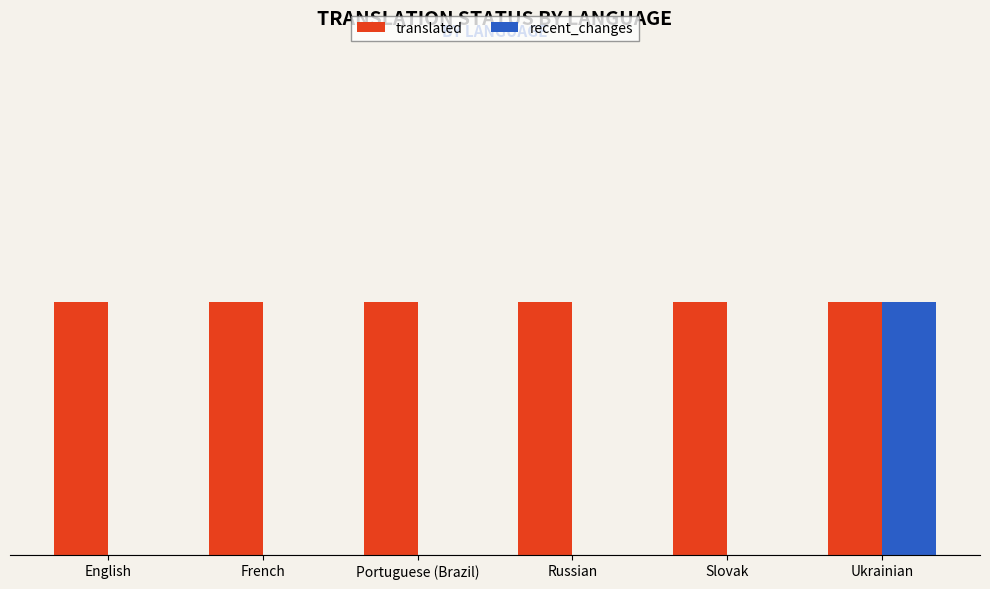

How many recent_changes values are between 0 and 1?

6